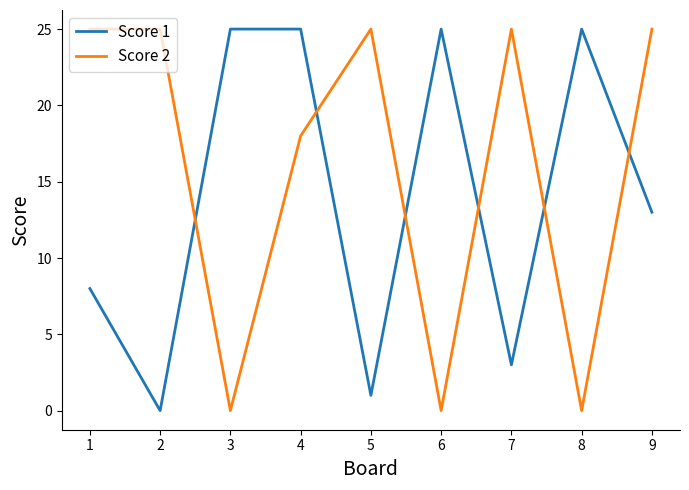

How many lines are shown in the chart?

2